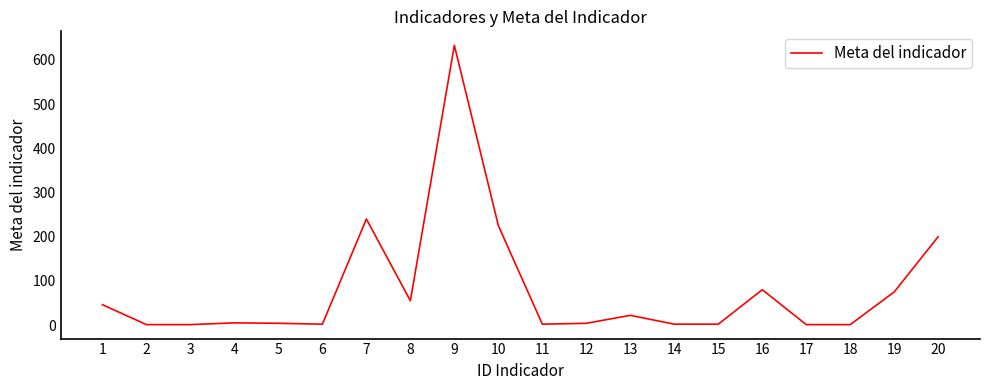

What is the difference between the maximum and minimum values?

632